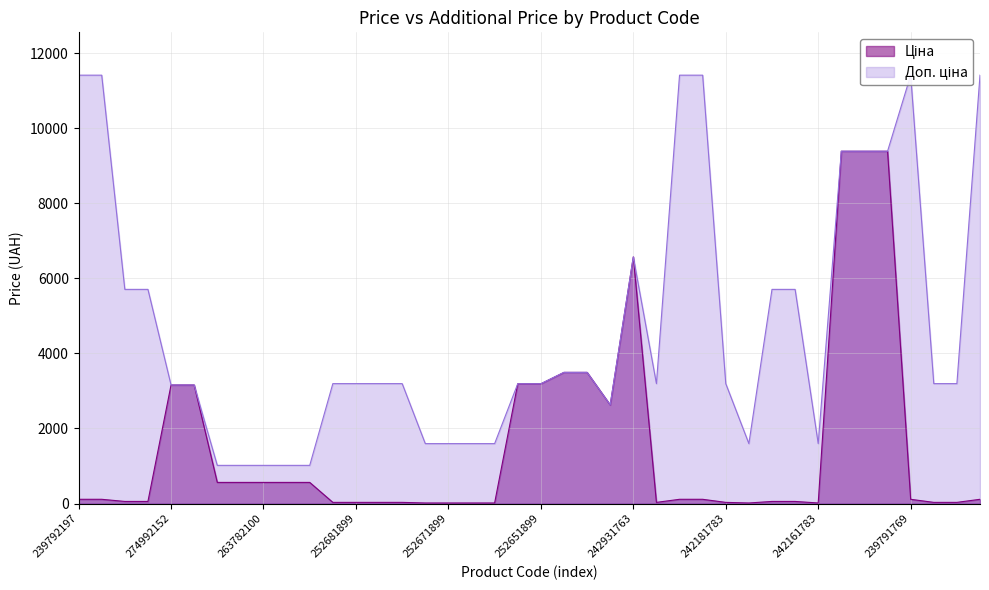

What is the value of the Доп. ціна point at the 17th from the left?

1597.0